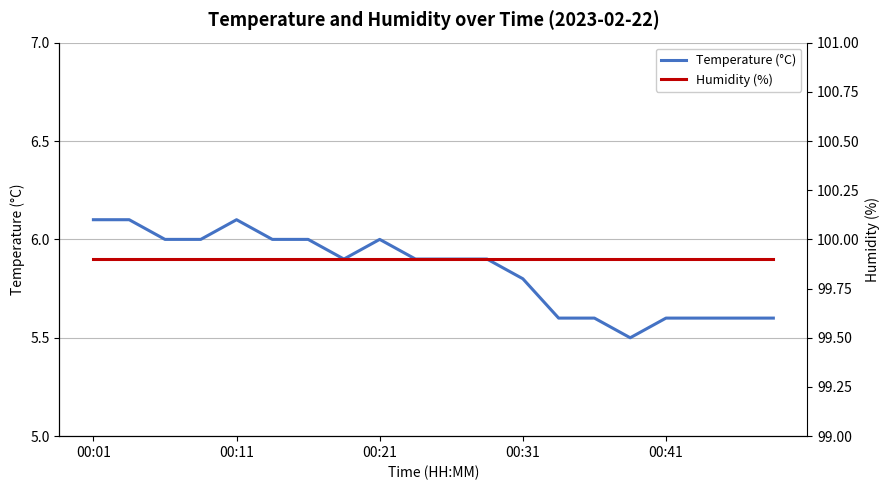

The temperature series shows 1.7 at 11. True or false?

False